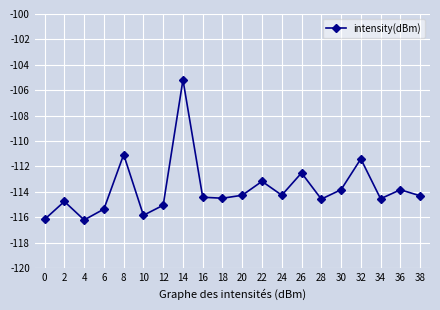

At which label does the data first exceed -114?

8